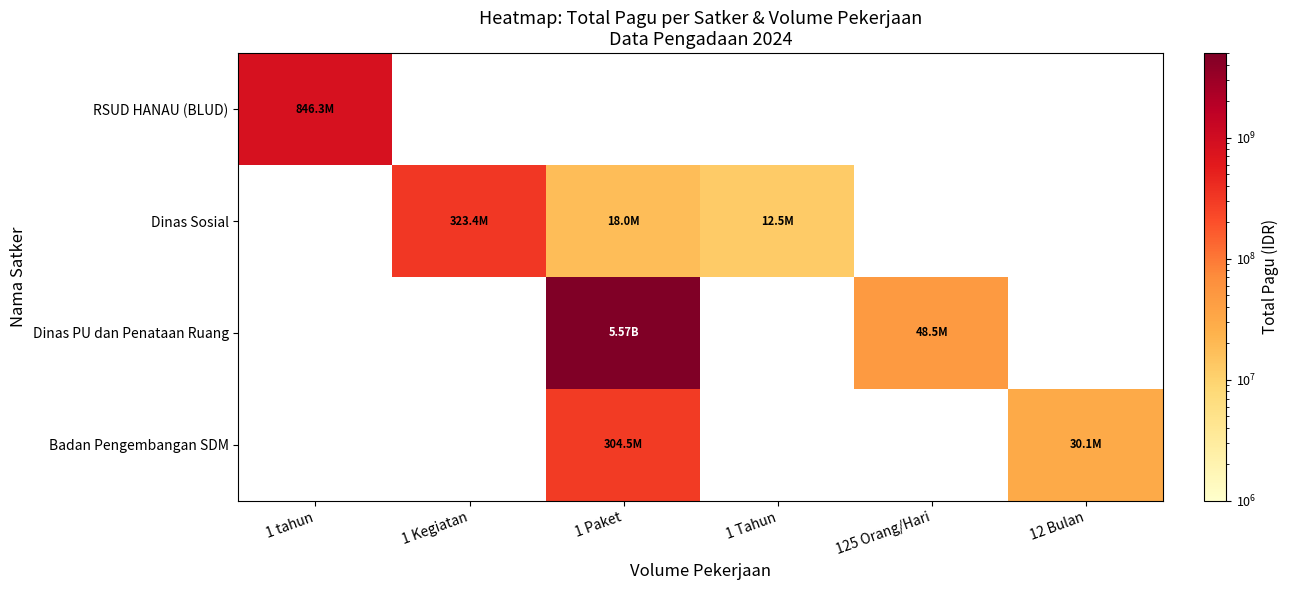

Where is RSUD HANAU (BLUD) nearest to the value 846300000?

1 tahun